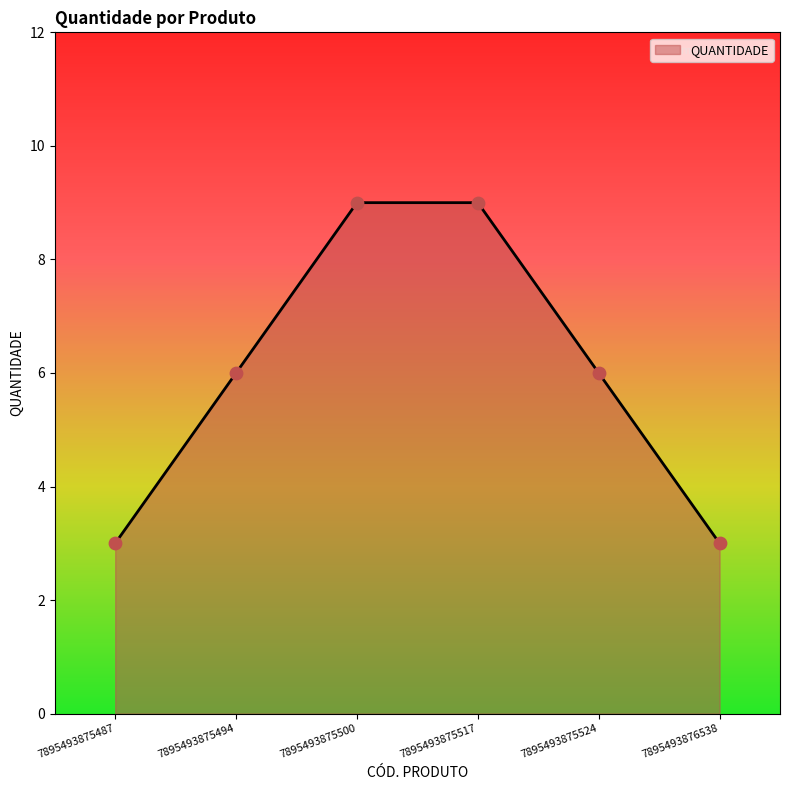

What is the change in value from 7895493875517 to 7895493876538?

-6